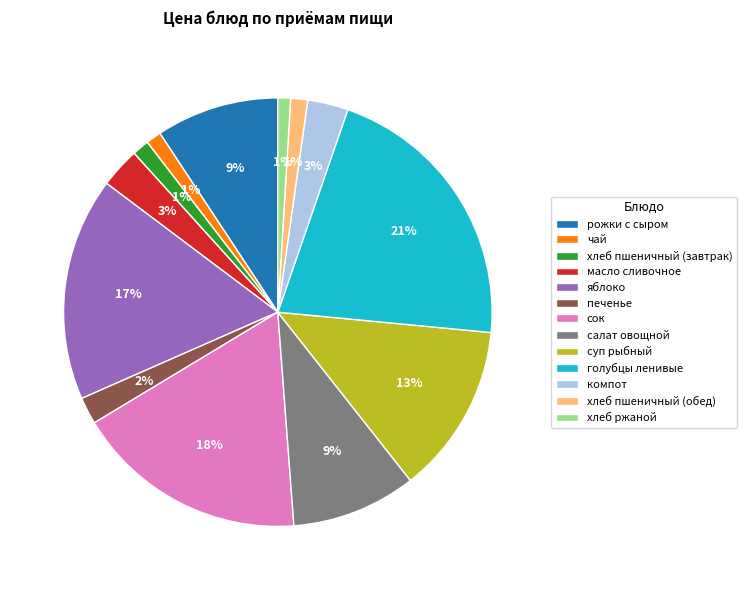

Does хлеб ржаной represent more than half of the total?

No